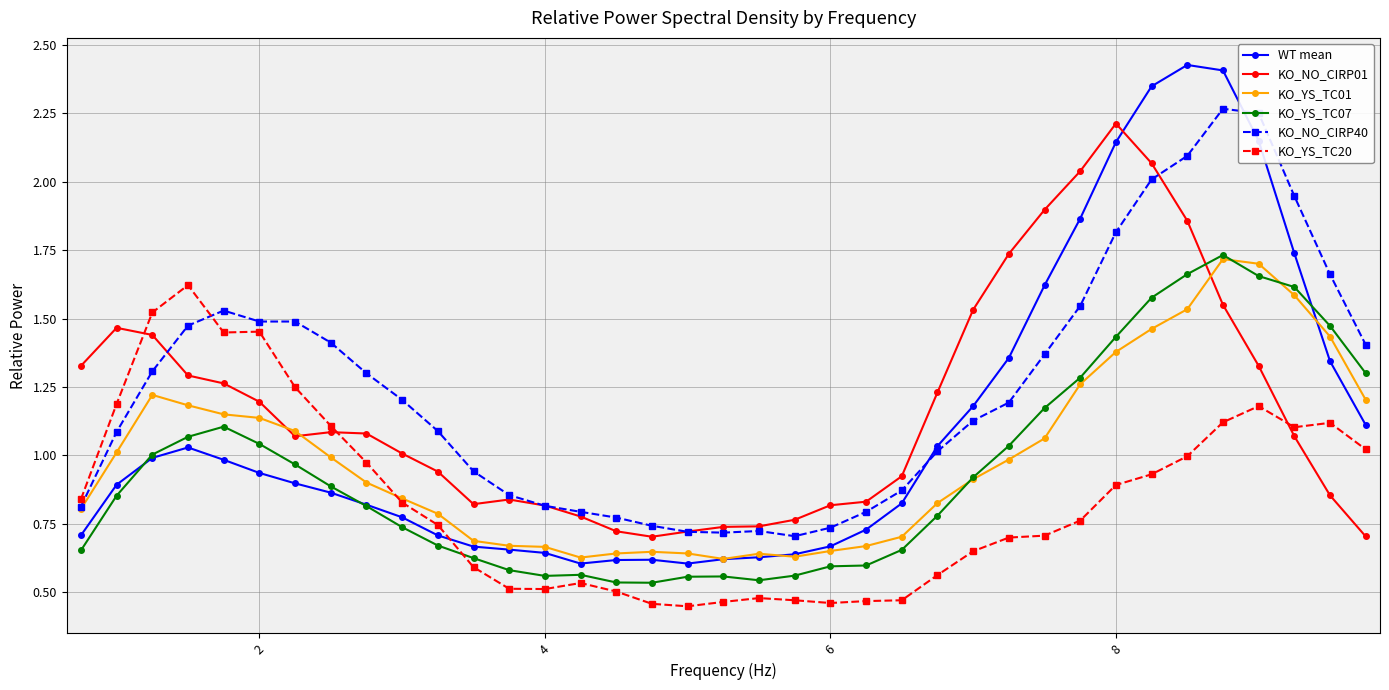

After their last crossing, which series has the higher values: KO_YS_TC07 or KO_YS_TC20?

KO_YS_TC07